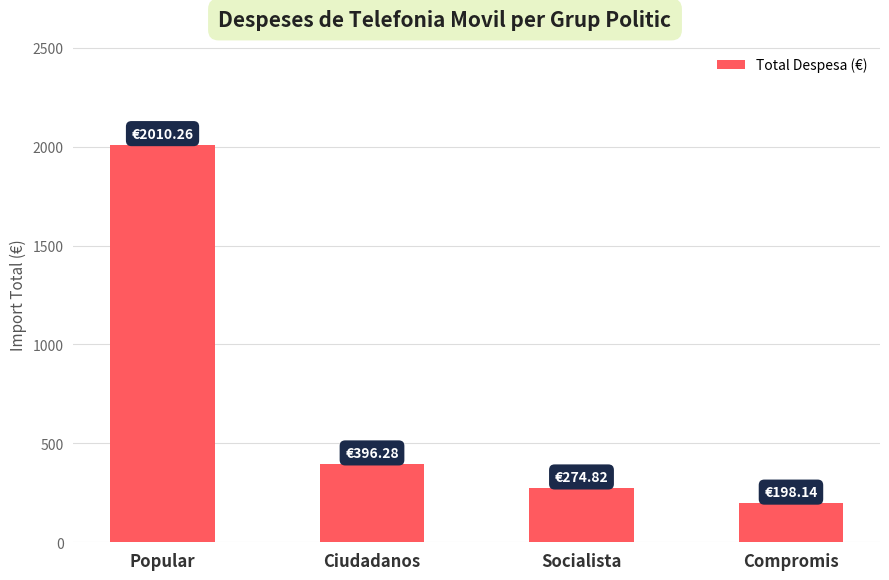

Reading right to left, extract all data points from this chart.

198.1	274.8	396.3	2010.3